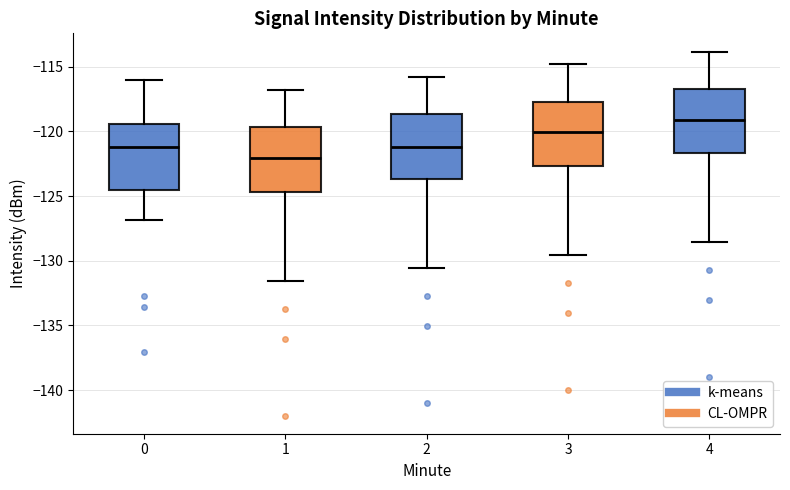

Where is the lower edge of the box at x = 0 on the y-axis? The values are not printed on the chart, so give them approximately, as read against the axis.

-124.5